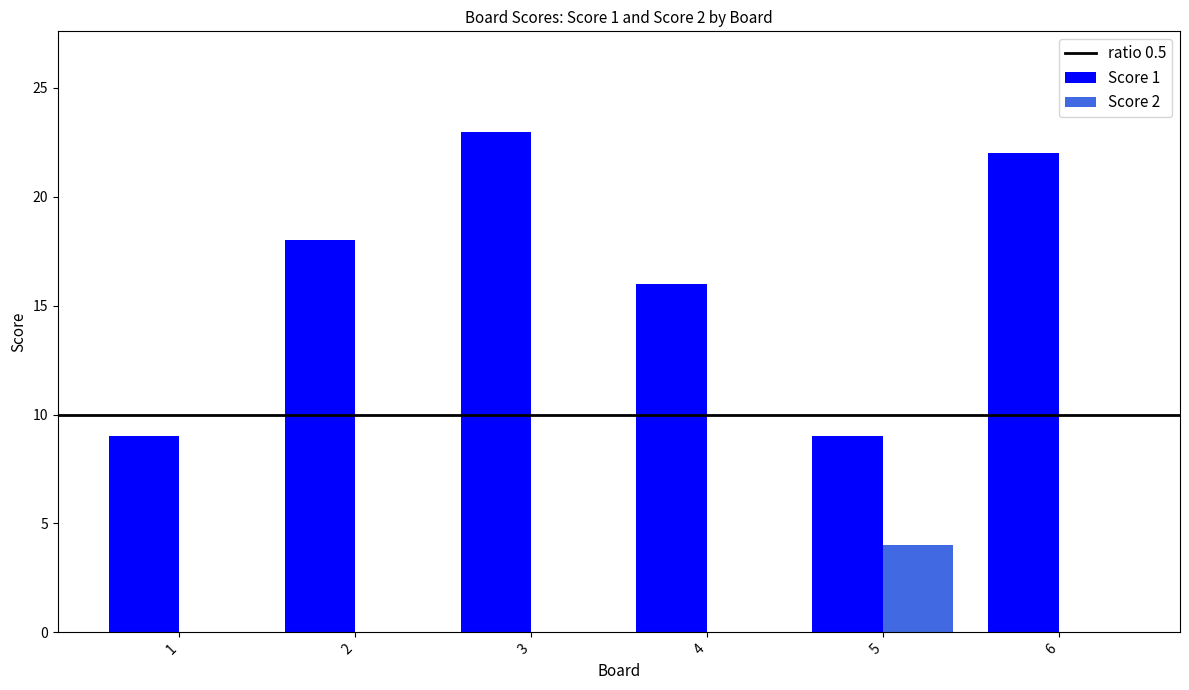

What is the approximate value of Score 2 at 5?

4